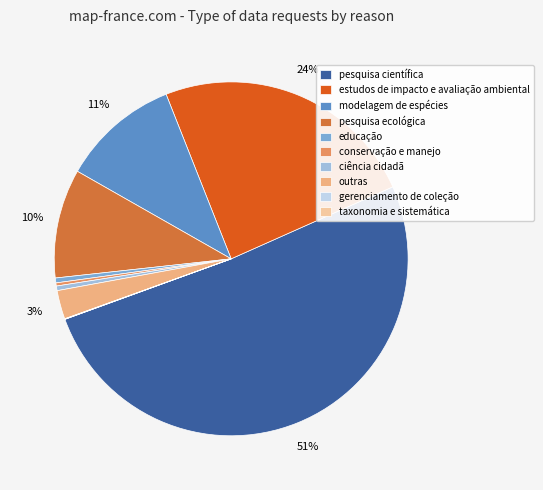

What is the largest slice in the pie chart?

pesquisa científica